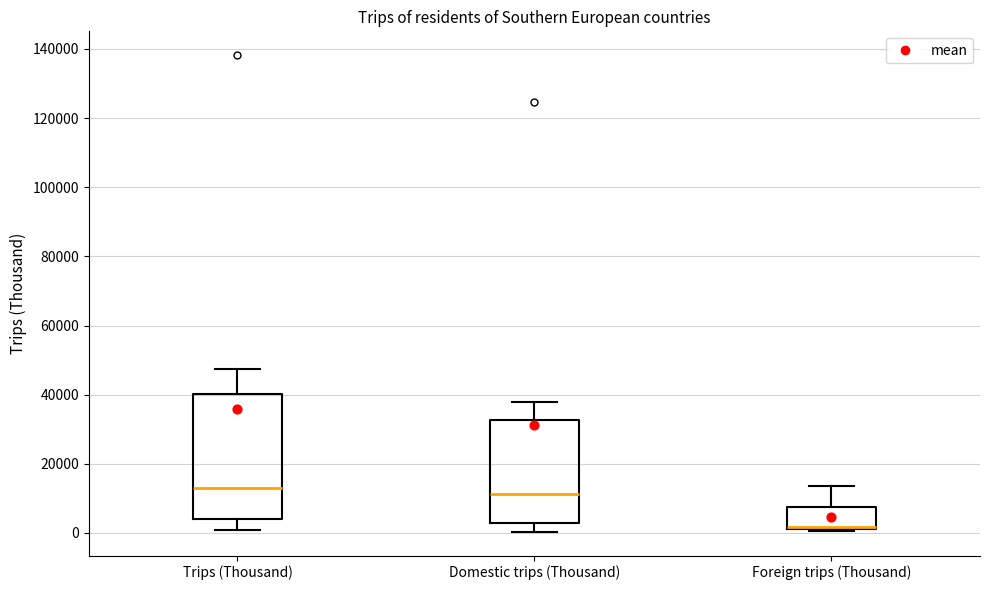

Where is the lower edge of the box for Foreign trips (Thousand) on the y-axis? The values are not printed on the chart, so give them approximately, as read against the axis.

2000